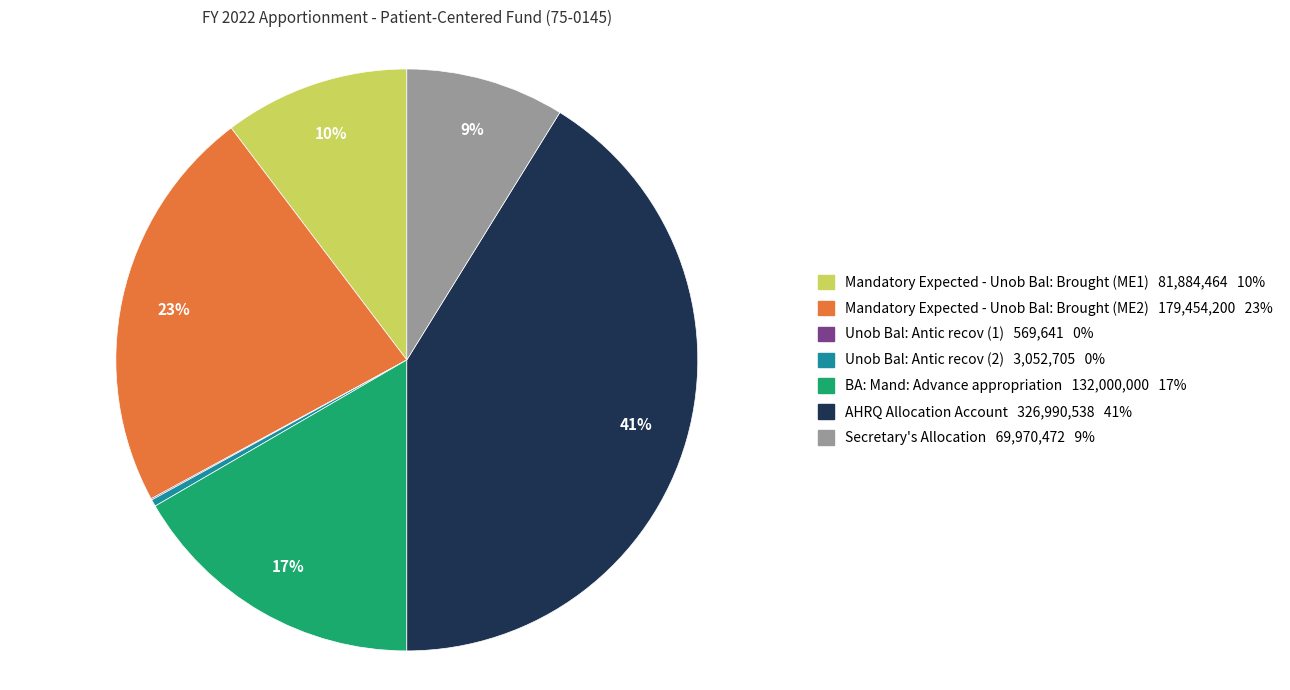

Do Unob Bal: Antic recov (2) and BA: Mand: Advance appropriation together represent more than half of the pie?

No